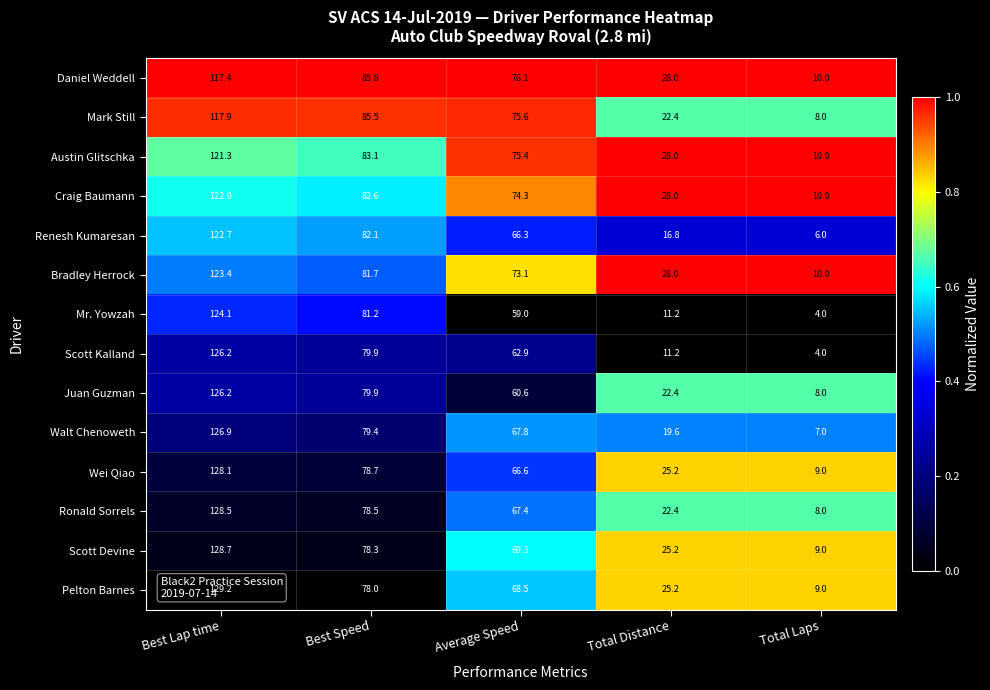

Is it true that Scott Devine equals 122.7 at Average Speed?

False